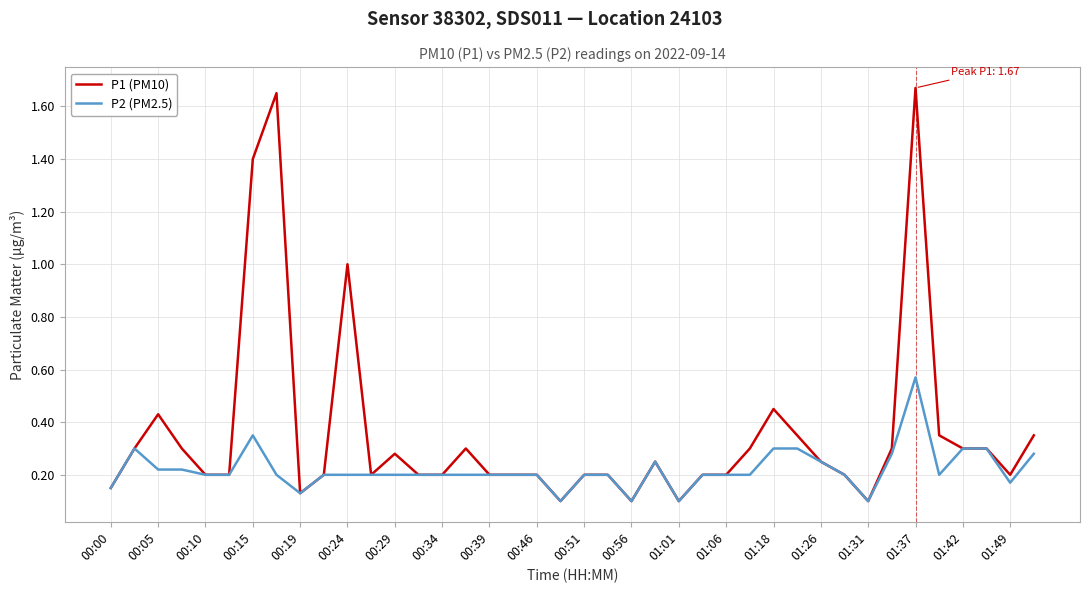

Which series has the largest range (max minus min)?

P1 (PM10)